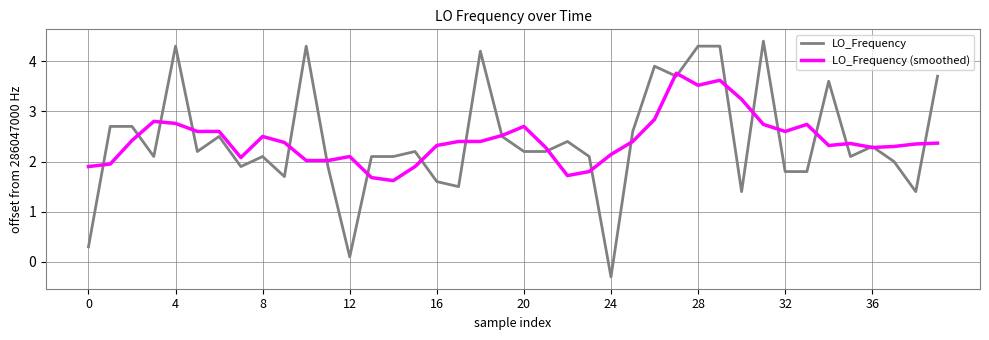

What is the greatest value displayed?

4.4